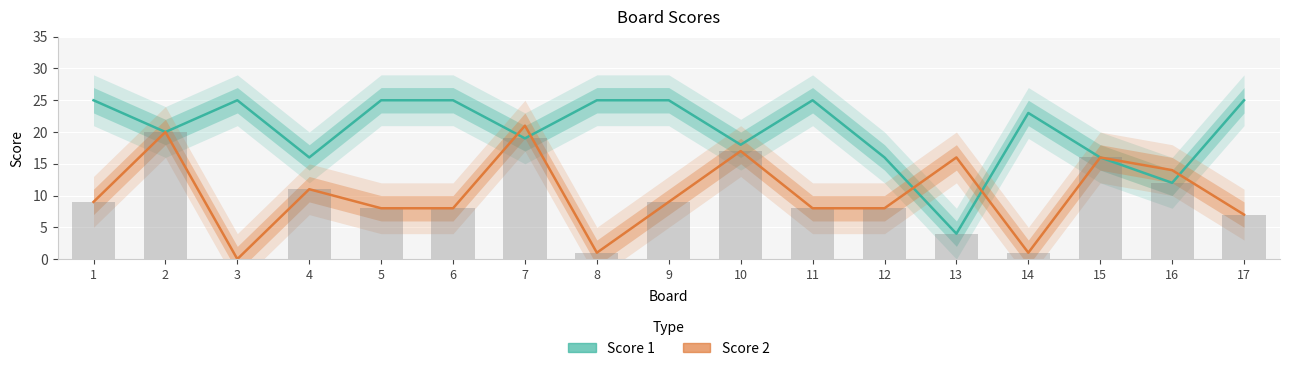

How many data points in Score 1 are above 23?

8